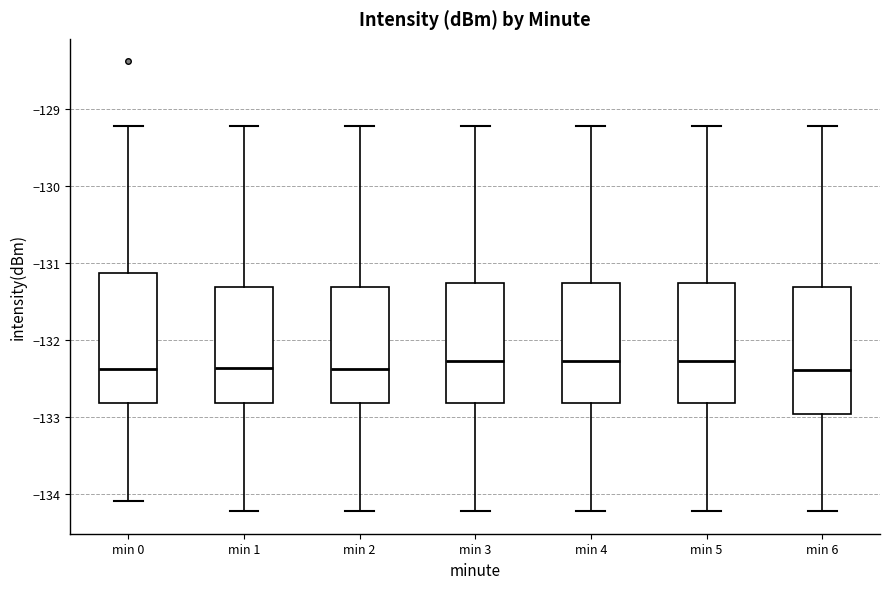

Where is the upper edge of the box for min 5 on the y-axis? The values are not printed on the chart, so give them approximately, as read against the axis.

-131.3